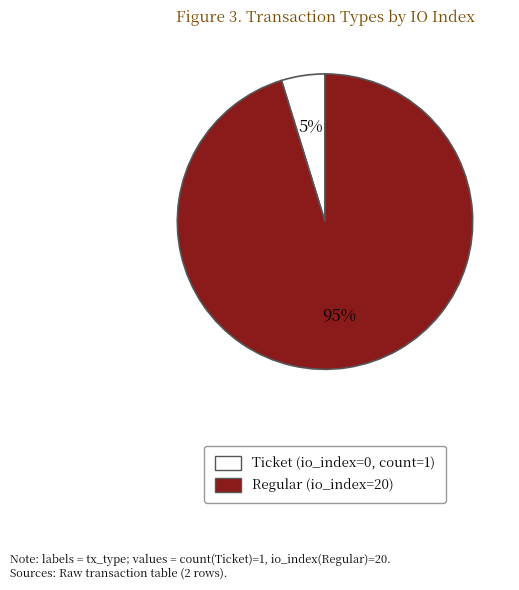

To the nearest percent, what is the difference between the largest and smallest slice percentages?

90%